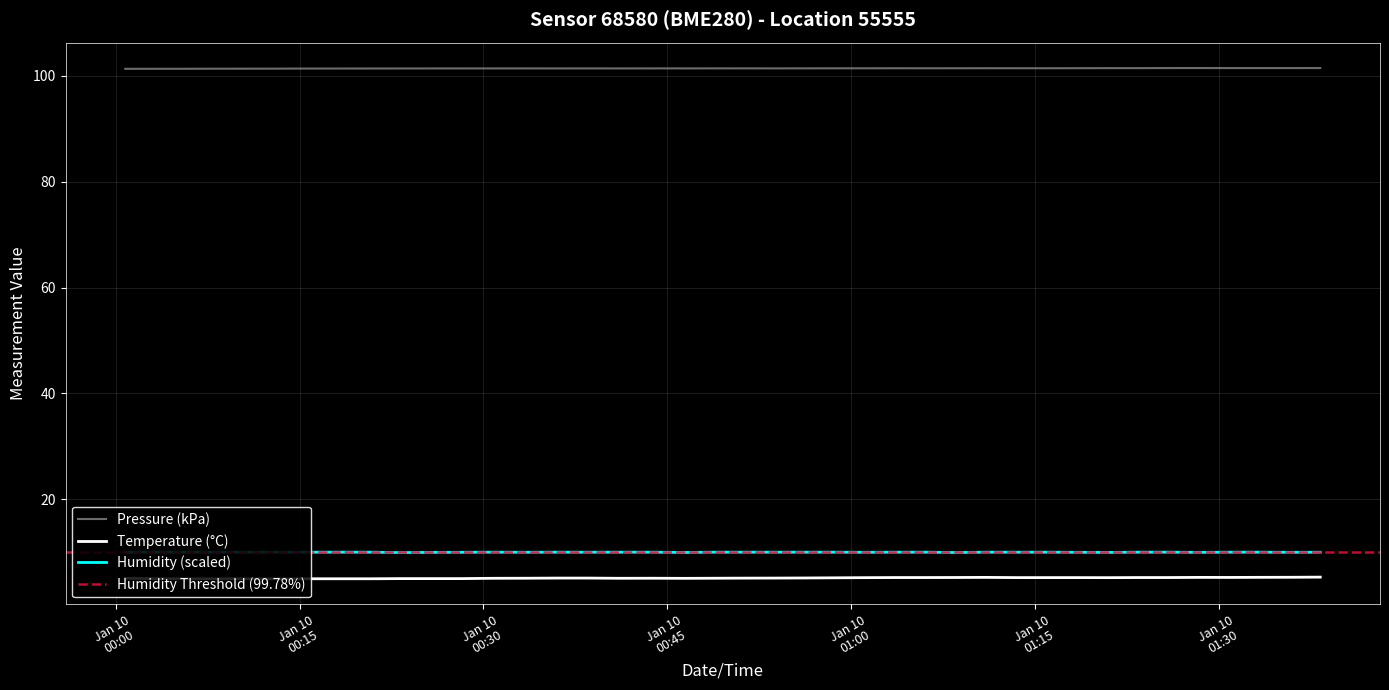

True or false: Humidity (scaled) and Pressure (kPa) intersect in this chart.

False